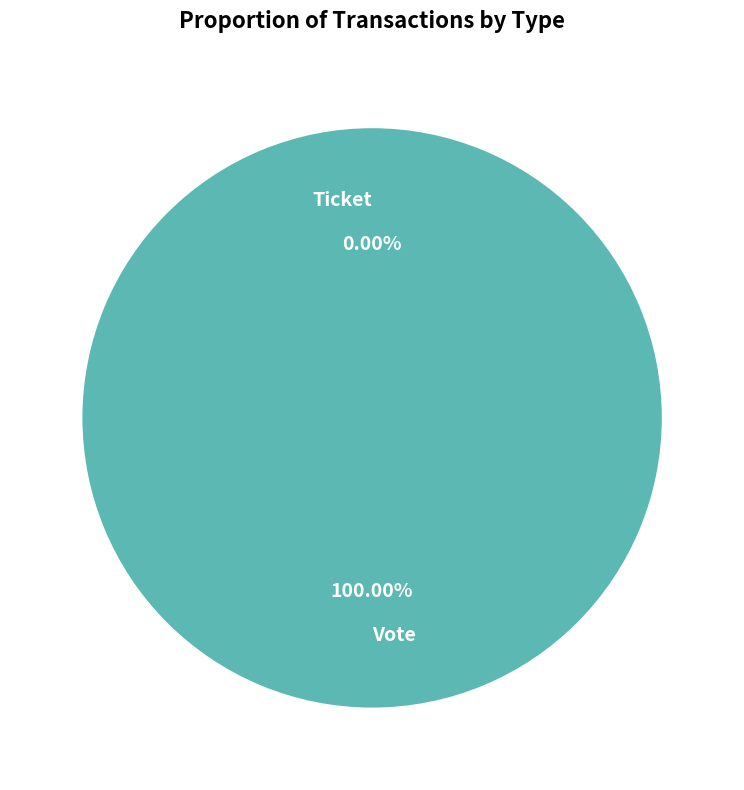

Is it true that Vote is 100% of the pie?

True